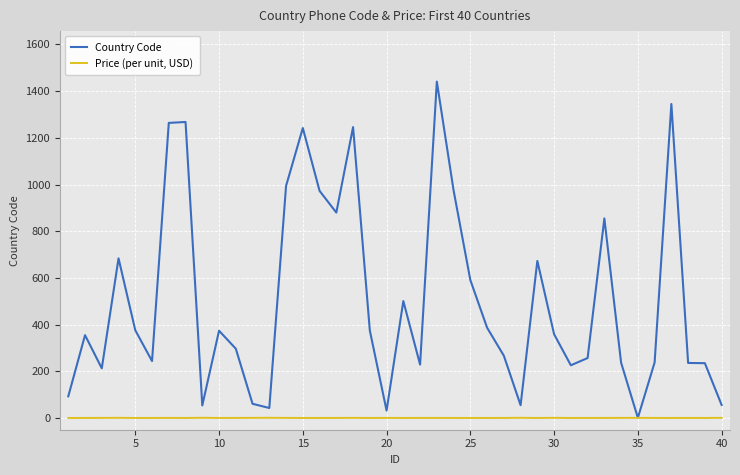

What is the highest value of the Country Code series?

1441.0